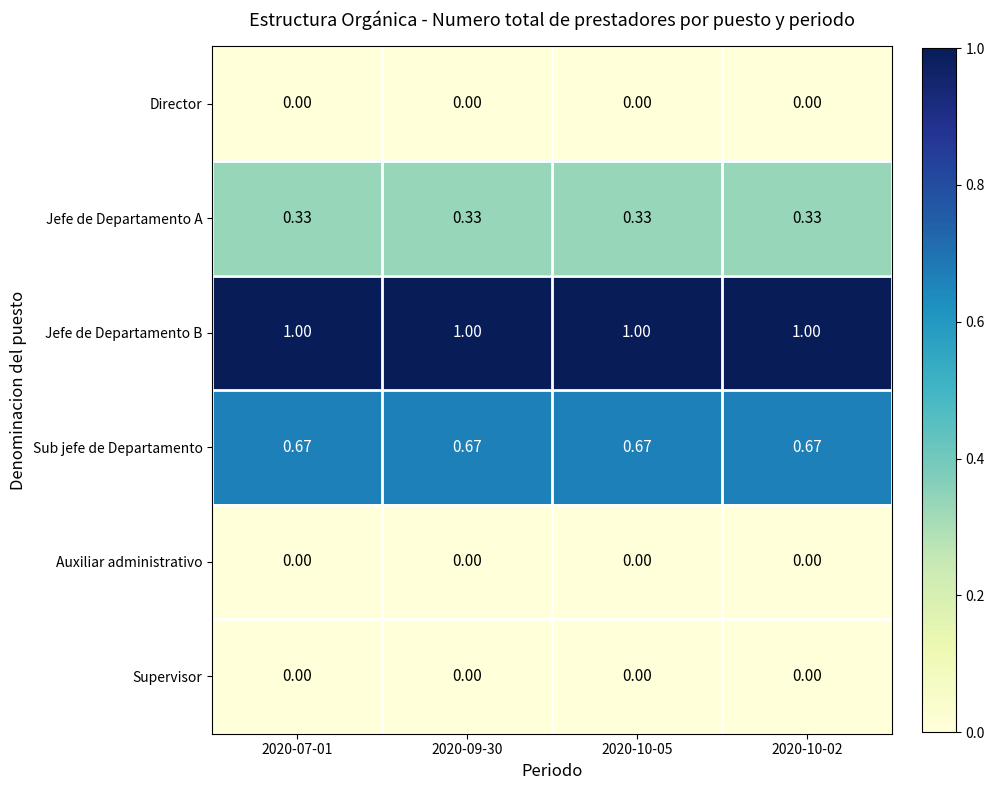

Which series has the largest total across all categories?

Jefe de Departamento B